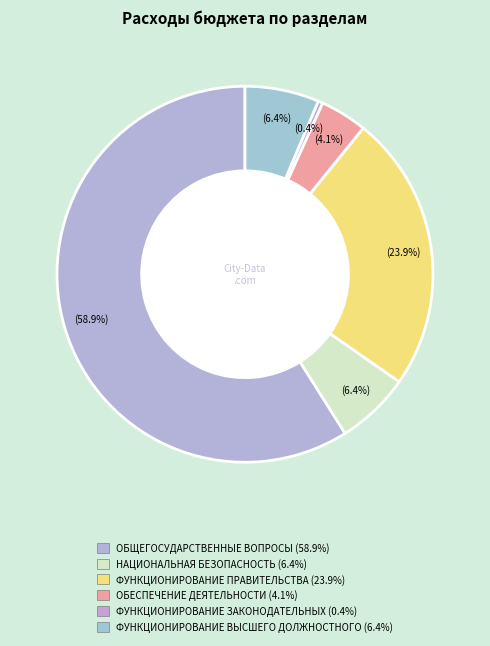

To the nearest percent, what is the combined percentage of ФУНКЦИОНИРОВАНИЕ ЗАКОНОДАТЕЛЬНЫХ and ФУНКЦИОНИРОВАНИЕ ВЫСШЕГО ДОЛЖНОСТНОГО?

7%